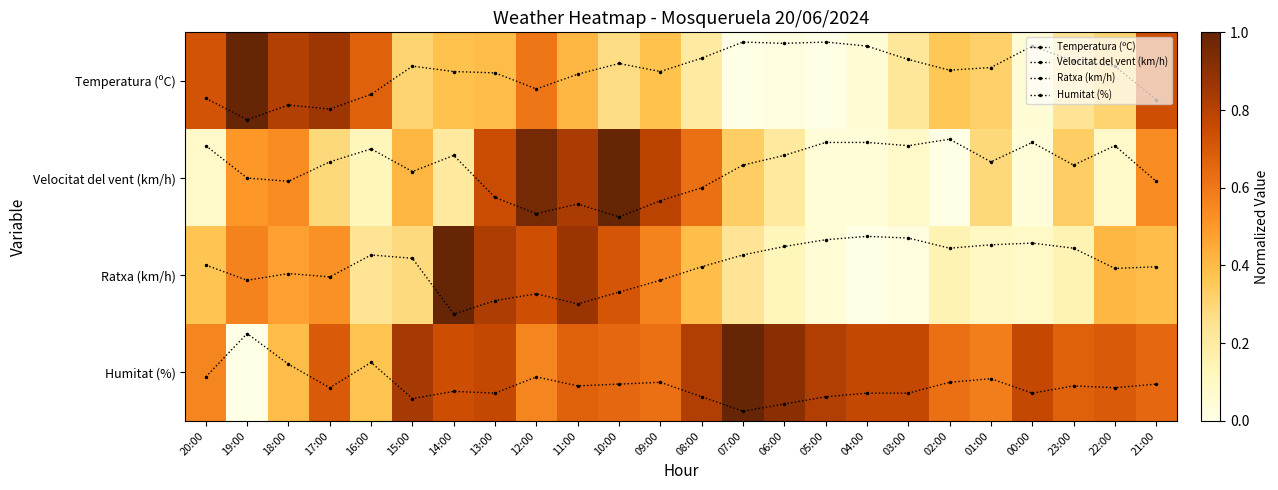

How many categories are shown in the chart?

24